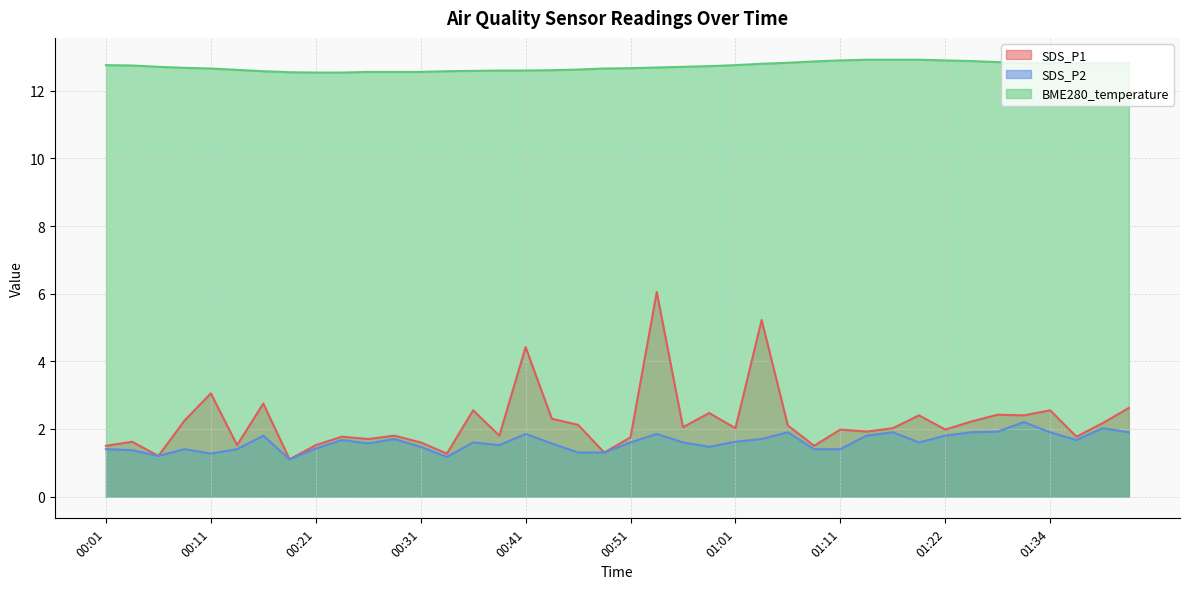

The value of SDS_P1 at 01:09 is 2.1. True or false?

False